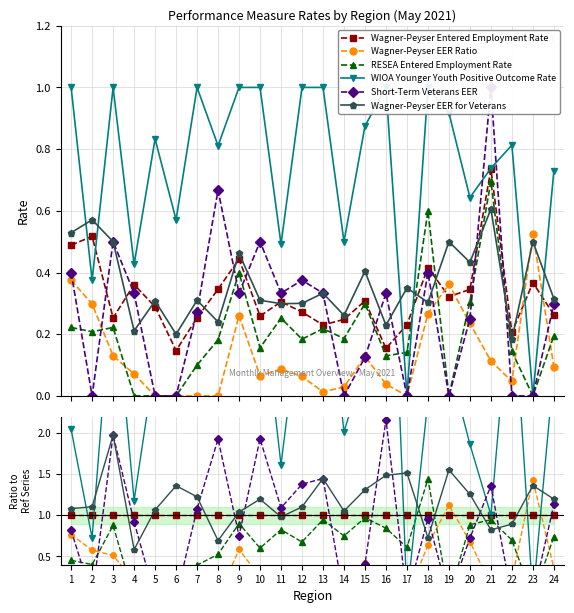

How many lines are shown in the chart?

6